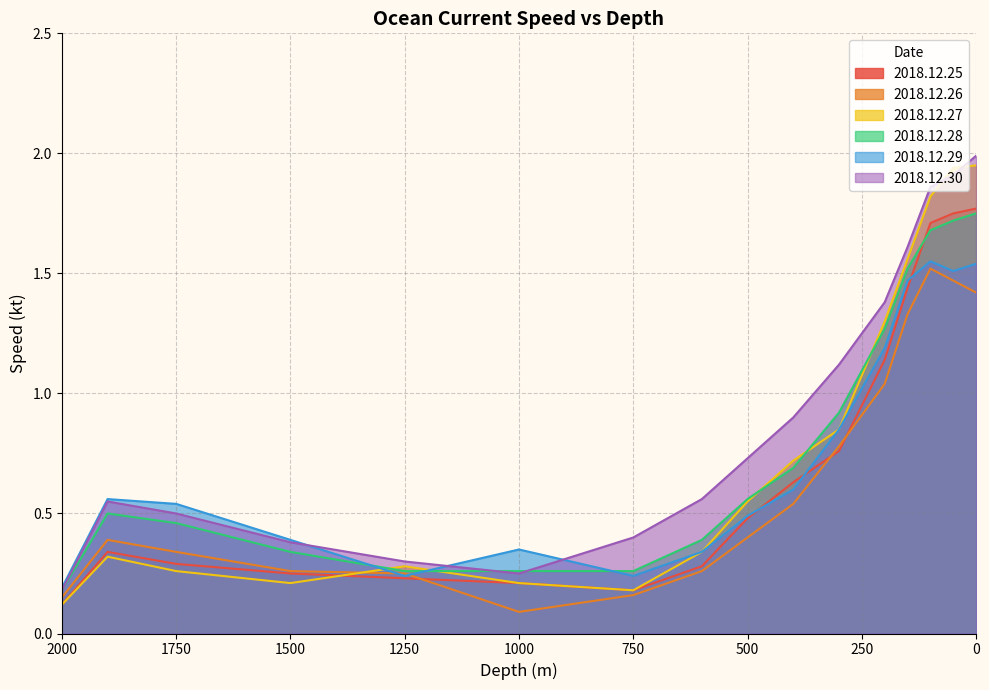

How many interior local peaks does the 2018.12.26 series have?

2